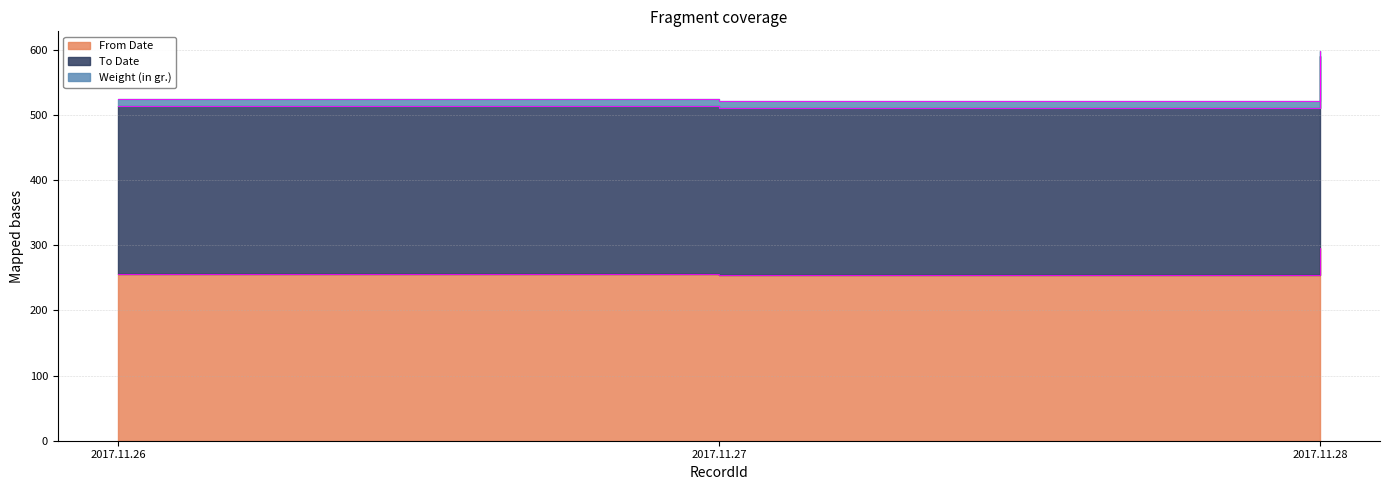

How many series are shown in this chart?

3